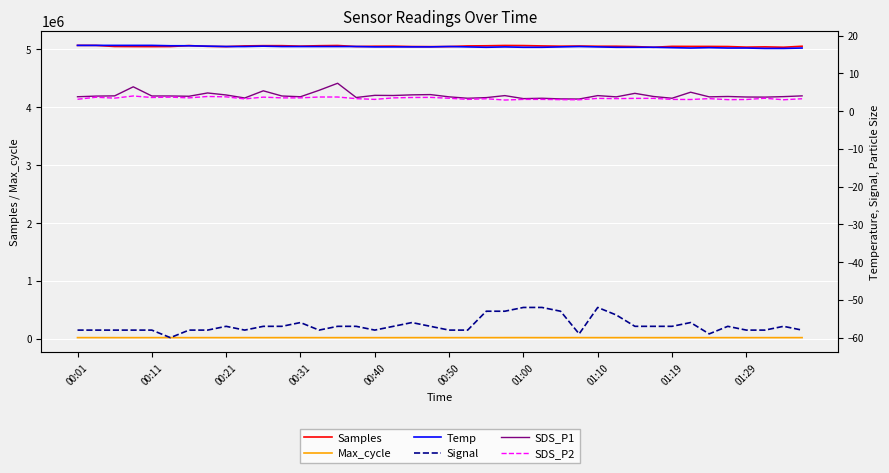

Reading right to left, list all the values displayed in this chart.

Samples: 5054209.0	5037082.0	5043399.0	5039075.0	5049292.0	5051230.0	5051281.0	5052361.0	5036379.0	5048601.0	5054060.0	5054155.0	5058197.0	5055264.0	5059833.0	5065815.0	5067607.0	5062274.0	5059810.0	5048721.0	5047550.0	5049162.0	5055653.0	5054322.0	5049892.0	5067125.0	5063455.0	5056495.0	5064131.0	5064273.0	5060029.0	5048181.0	5052491.0	5065578.0	5049056.0	5047630.0	5048523.0	5050133.0	5068781.0	5069113.0
Max_cycle: 20528.0	20433.0	20444.0	20186.0	20444.0	20190.0	20206.0	20448.0	20247.0	20603.0	20425.0	20559.0	20803.0	20196.0	20440.0	20922.0	20771.0	20502.0	20443.0	20248.0	20633.0	20545.0	20182.0	20185.0	20190.0	20213.0	20190.0	20373.0	20650.0	20248.0	20718.0	20213.0	20640.0	20213.0	20804.0	20581.0	20215.0	20344.0	20693.0	20708.0
Temp: 16.7	16.6	16.6	16.7	16.7	16.8	16.7	16.8	16.9	16.9	16.9	17.0	17.1	17.0	16.9	16.9	17.0	16.9	17.0	17.1	17.0	17.0	17.0	17.0	17.1	17.1	17.1	17.1	17.1	17.2	17.1	17.1	17.2	17.3	17.3	17.4	17.4	17.4	17.4	17.4
Signal: -58.0	-57.0	-58.0	-58.0	-57.0	-59.0	-56.0	-57.0	-57.0	-57.0	-54.0	-52.0	-59.0	-53.0	-52.0	-52.0	-53.0	-53.0	-58.0	-58.0	-57.0	-56.0	-57.0	-58.0	-57.0	-57.0	-58.0	-56.0	-57.0	-57.0	-58.0	-57.0	-58.0	-58.0	-60.0	-58.0	-58.0	-58.0	-58.0	-58.0
SDS_P1: 4.0	3.8	3.7	3.7	3.9	3.8	5.0	3.4	3.9	4.7	3.8	4.1	3.2	3.2	3.4	3.3	4.1	3.6	3.4	3.8	4.4	4.3	4.1	4.2	3.6	7.4	5.5	3.8	4.0	5.4	3.5	4.3	4.8	3.9	4.0	4.0	6.4	4.0	4.0	3.8
SDS_P2: 3.3	3.0	3.4	3.1	3.0	3.3	3.1	3.1	3.4	3.4	3.3	3.4	3.0	3.0	3.1	3.1	2.9	3.3	3.1	3.4	3.6	3.6	3.5	3.1	3.3	3.7	3.7	3.5	3.5	3.7	3.2	3.8	3.9	3.5	3.7	3.6	4.0	3.4	3.7	3.1